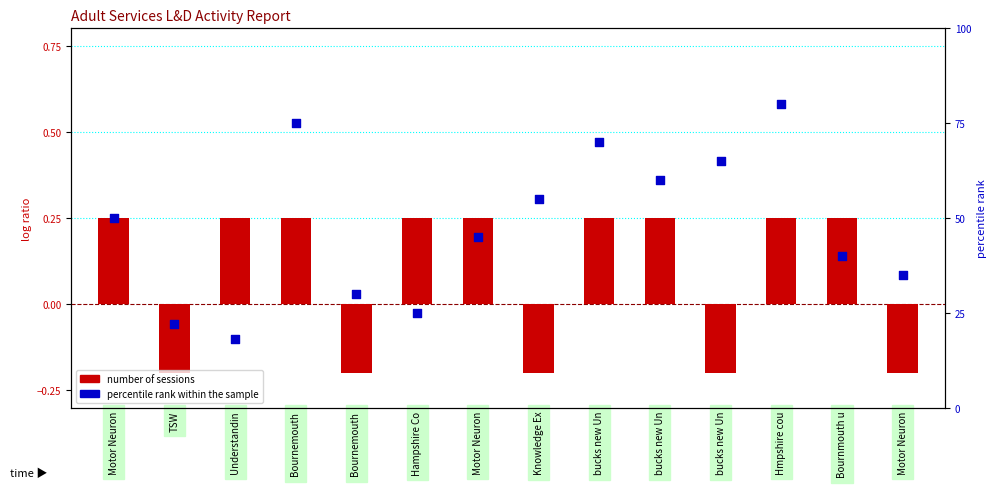

At which category is the sum across all series the highest?

Hmpshire cou